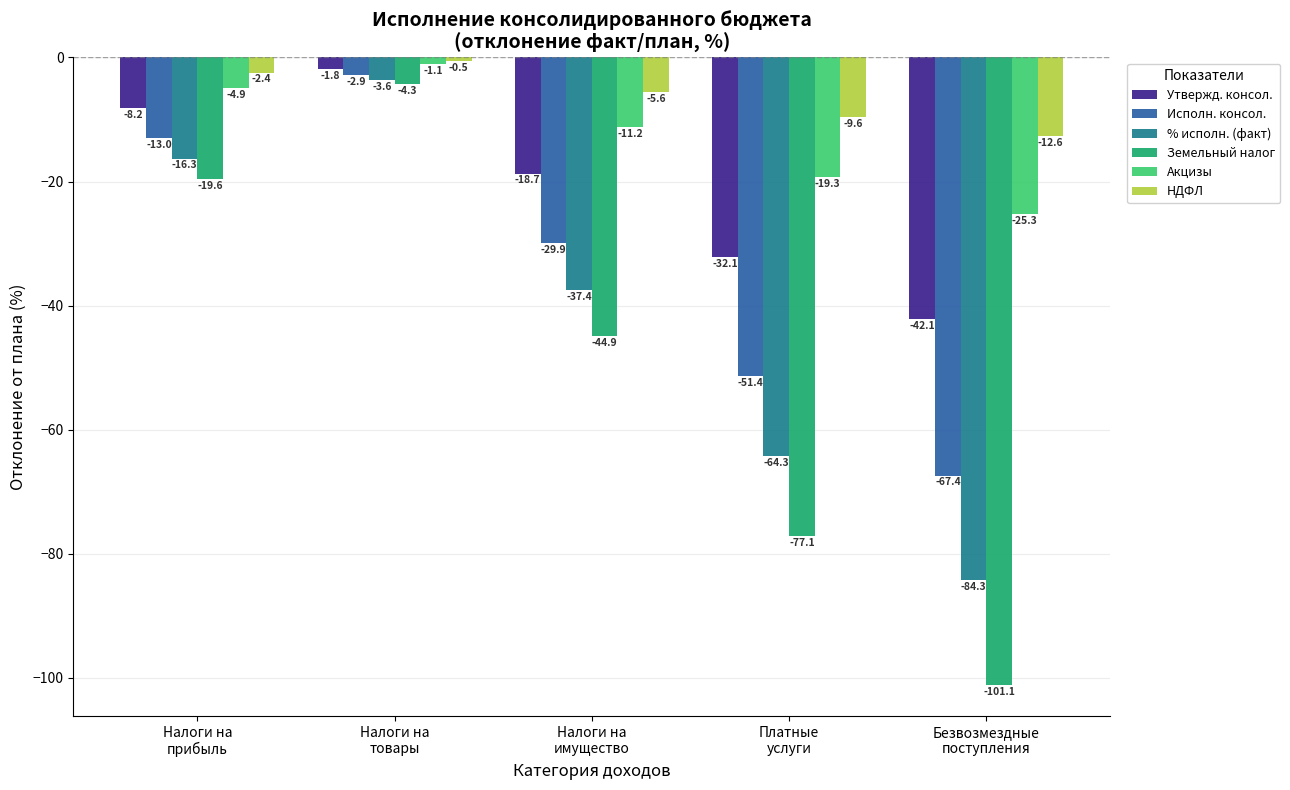

What is the spread (max minus min) of values at Налоги на
прибыль?

17.1